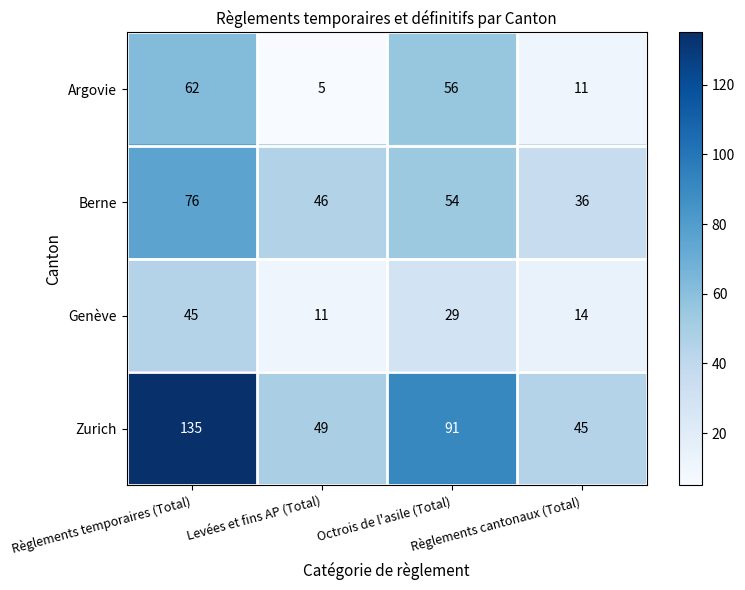

What is the average value of the Zurich series?

80